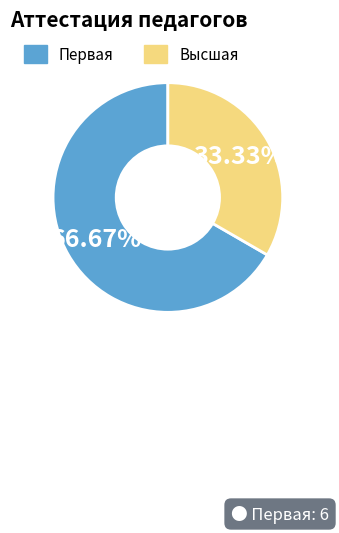

The Первая slice represents 78% of the pie. True or false?

False